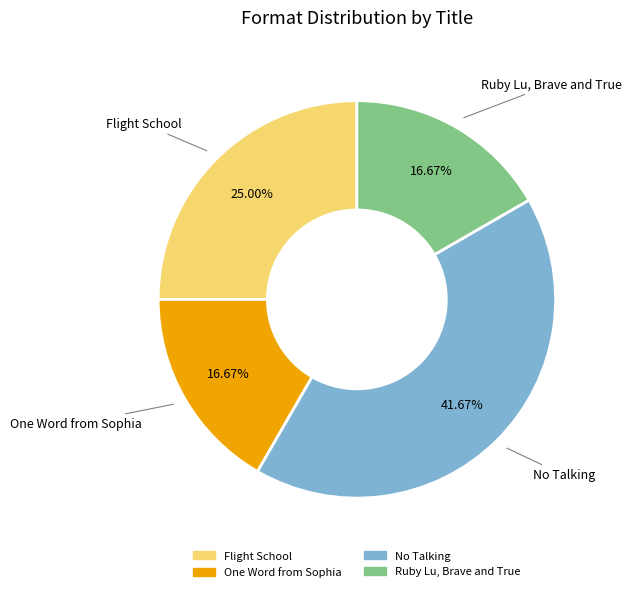

Combined, what portion of the pie is One Word from Sophia and Ruby Lu, Brave and True?

33.3%